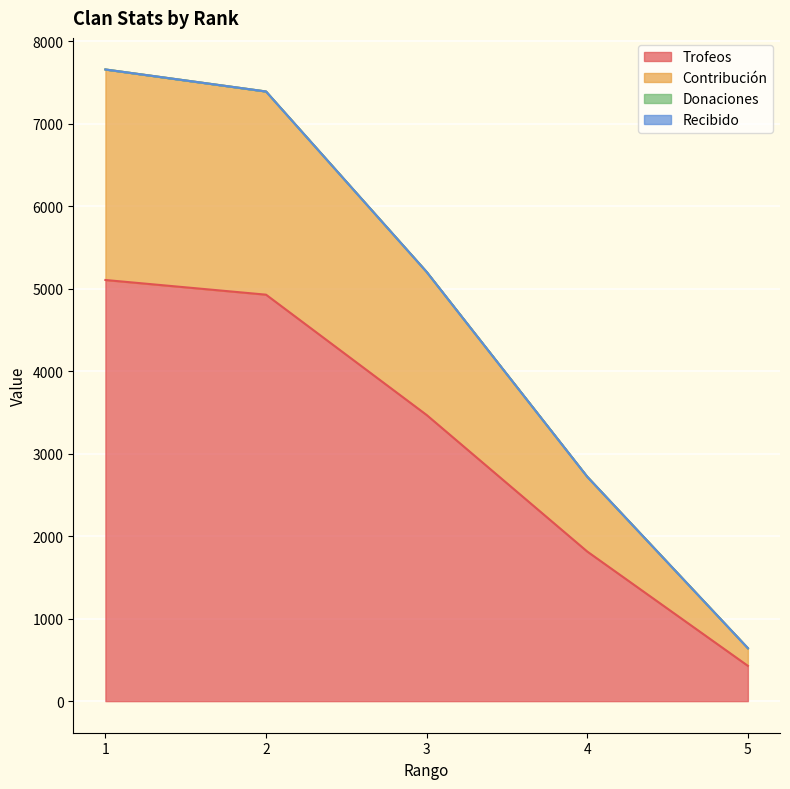

At which category is the sum across all series the highest?

1